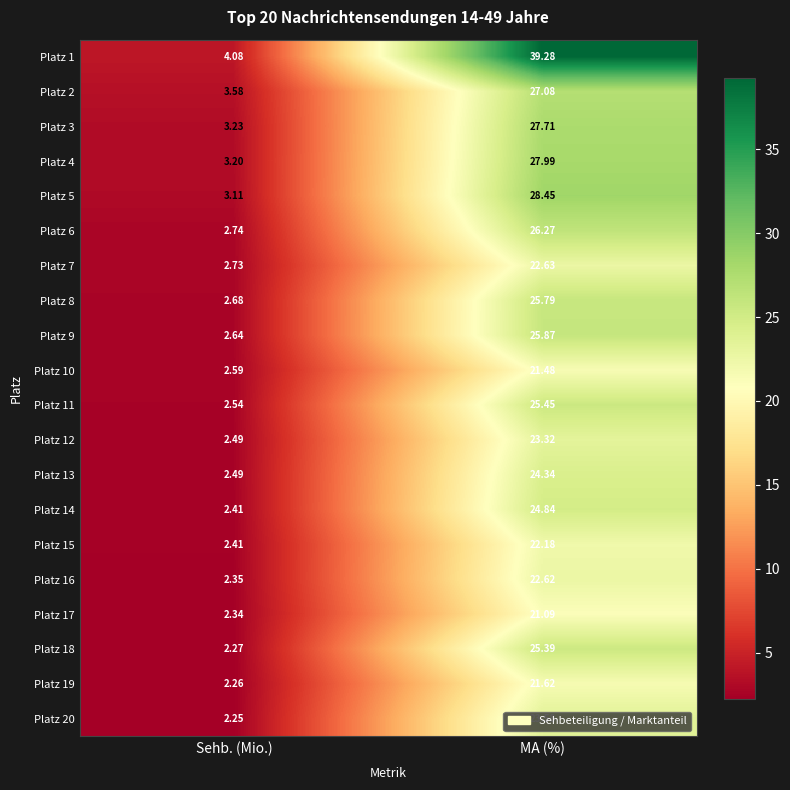

How many data points does each series have?

2